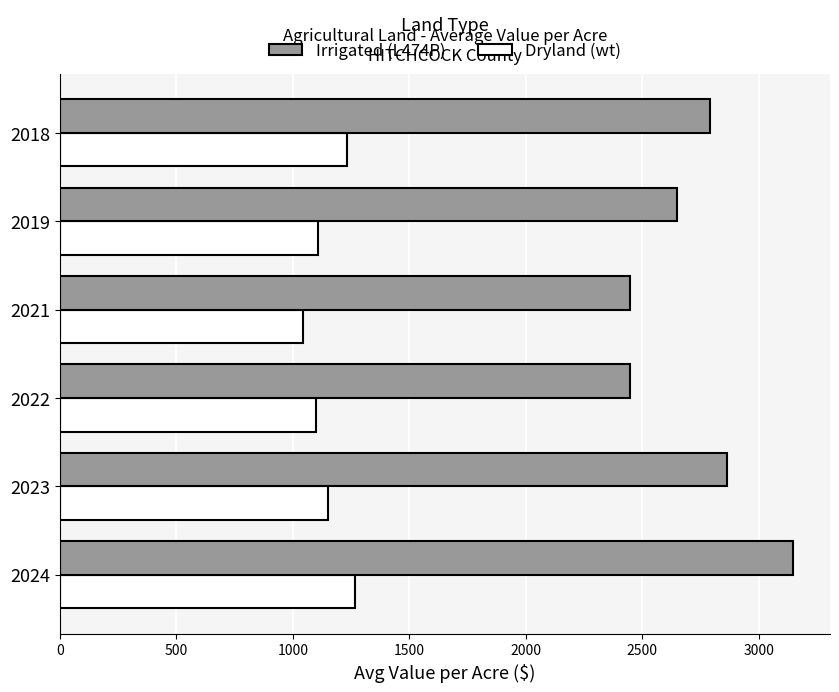

At which category is the sum across all series the highest?

2024